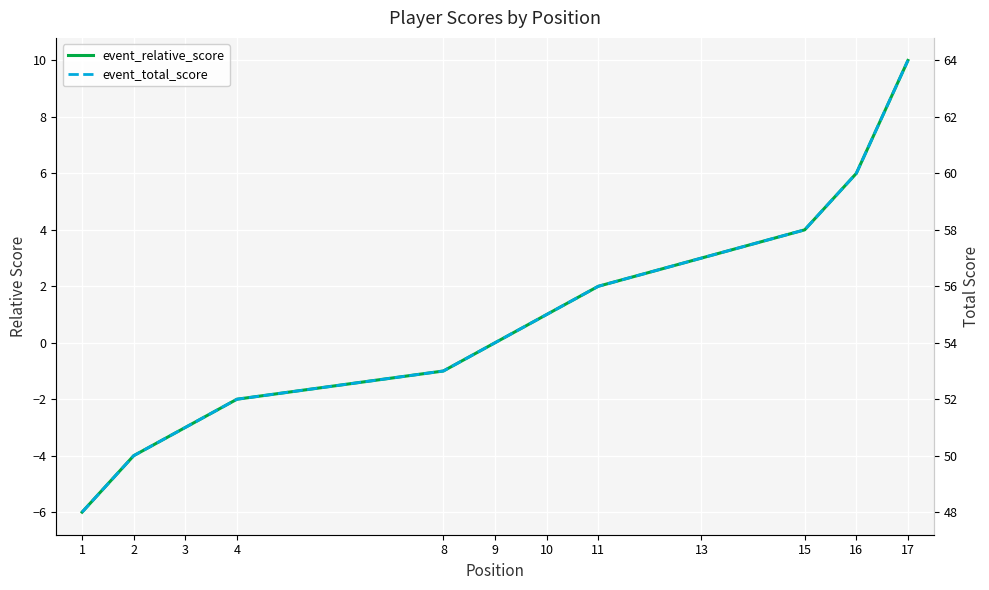

At which category is the sum across all series the highest?

17